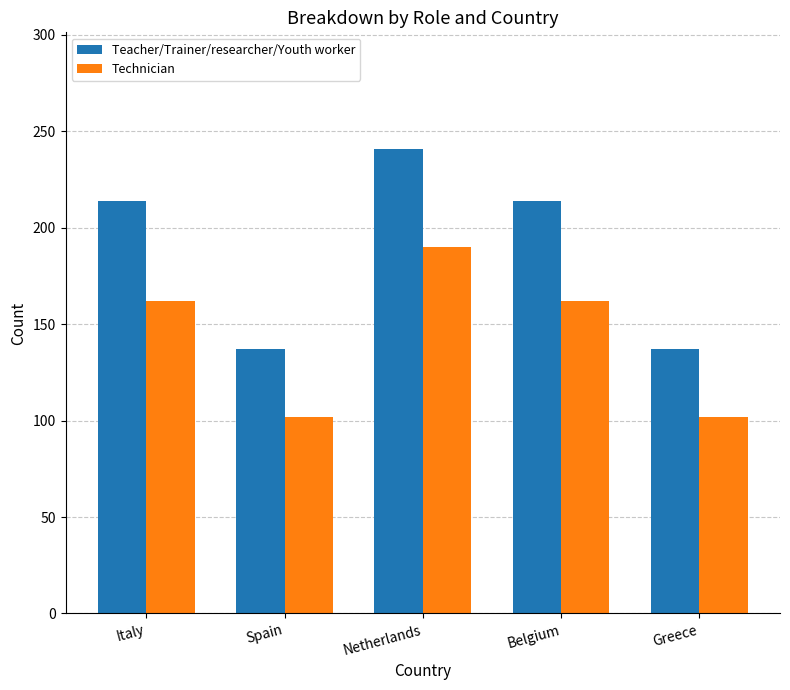

What are all the series names shown in the legend?

Teacher/Trainer/researcher/Youth worker, Technician